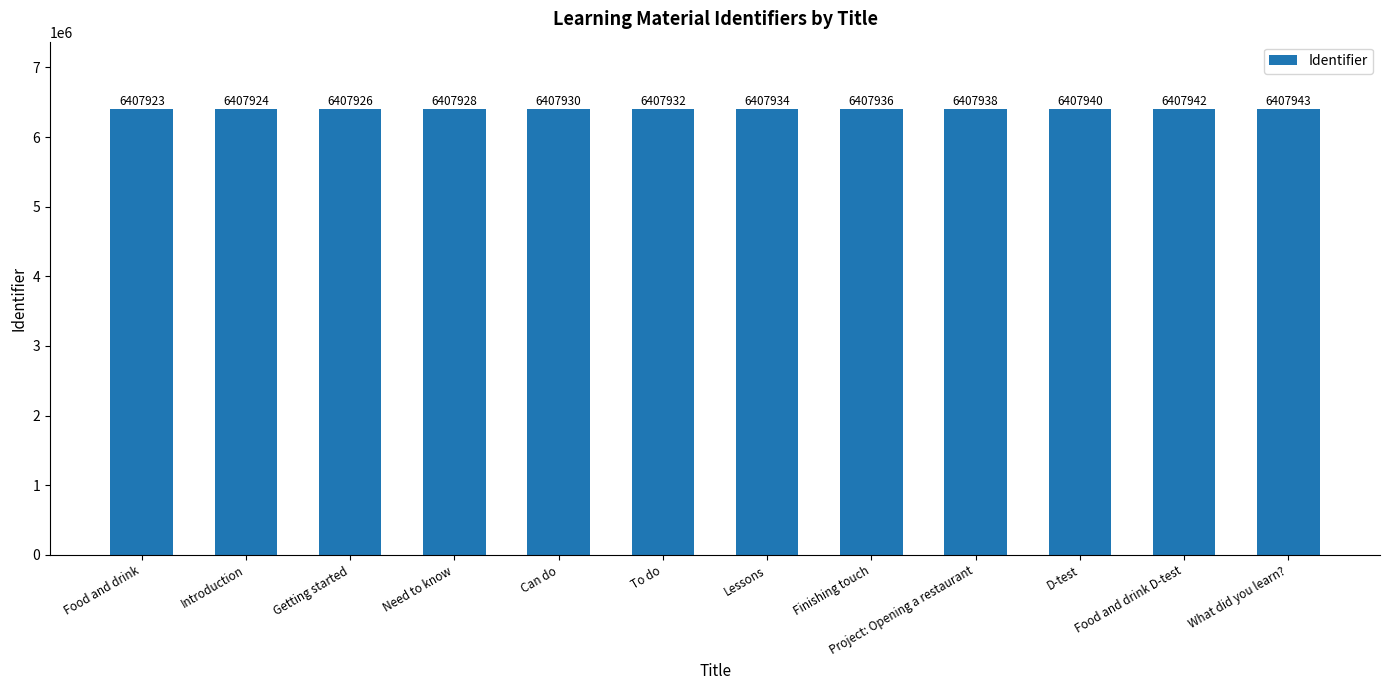

Which has a higher value, Introduction or To do?

To do